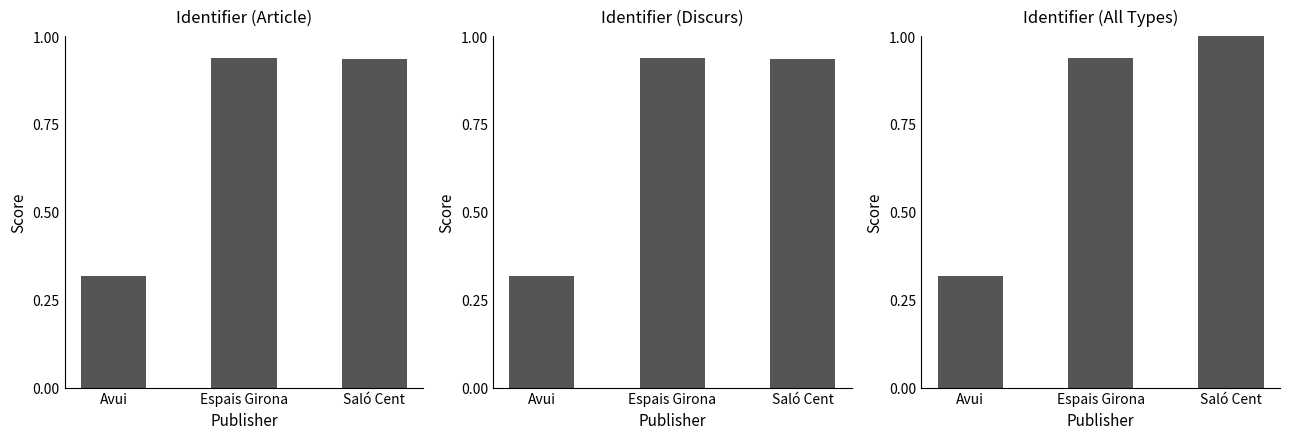

Reading left to right, extract all data points from this chart.

Avui=0.3	Espais Girona=0.9	Saló Cent=1.0